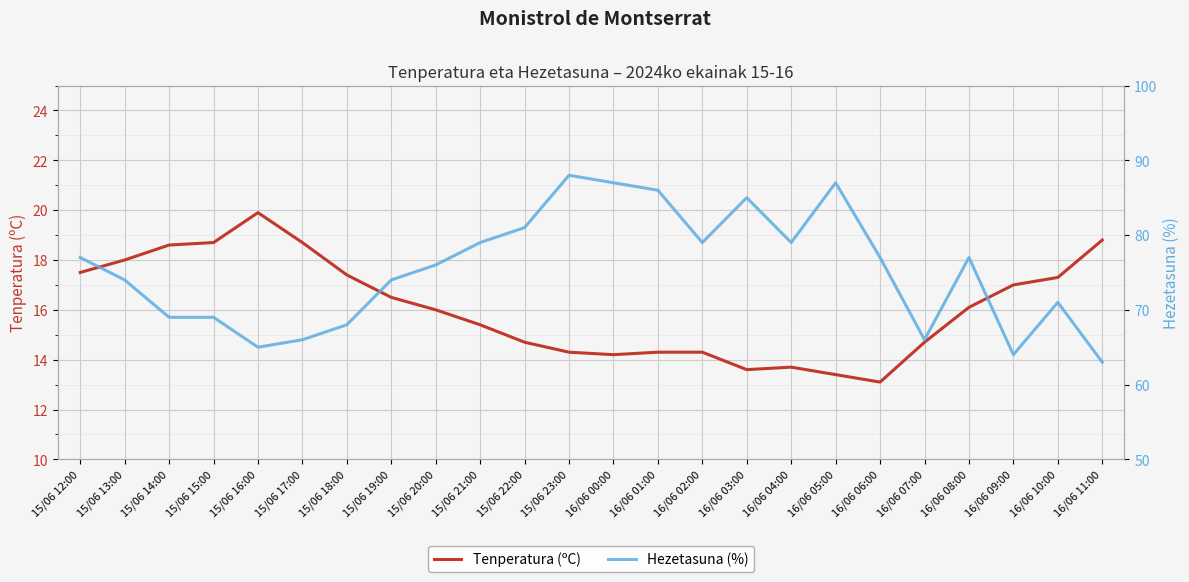

What is the difference between the maximum and minimum values in the Tenperatura (ºC) series?

6.8